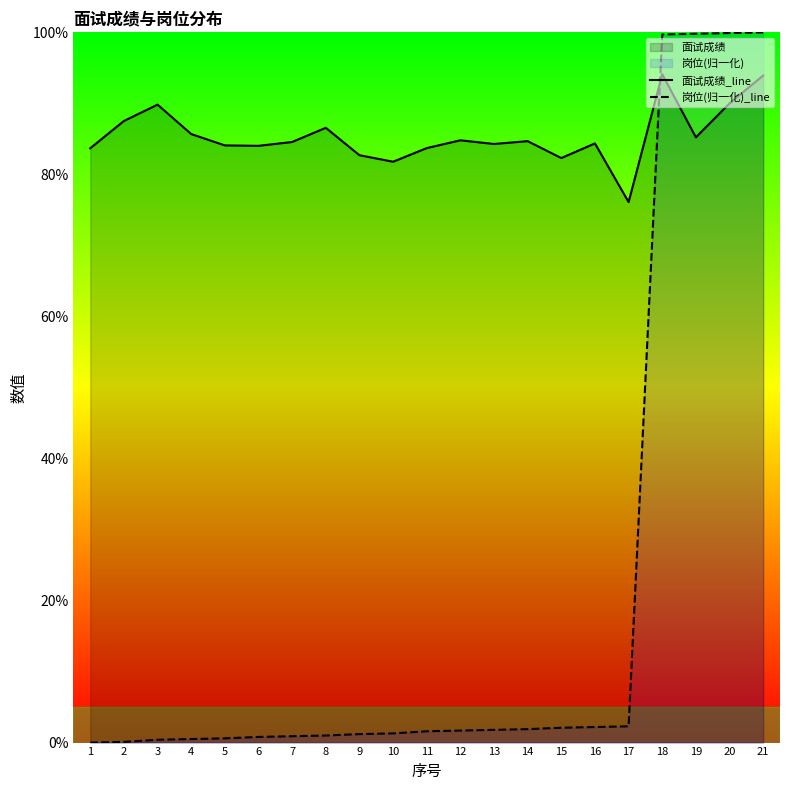

Where does the 岗位(归一化)_line series first go above 1?

9